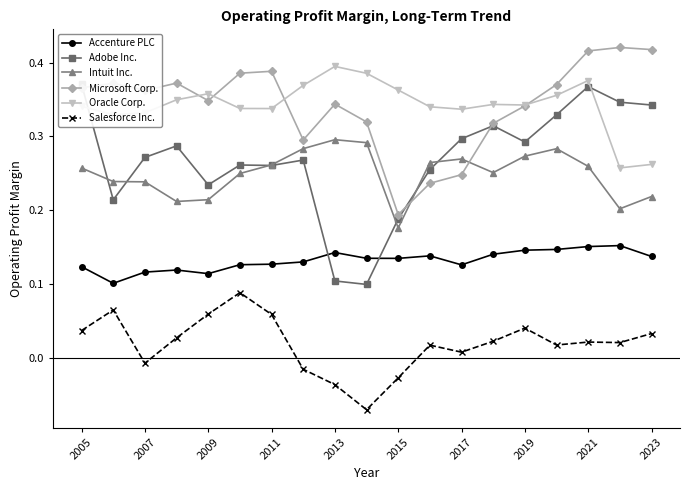

Is this an area chart (filled region under the line)?

No